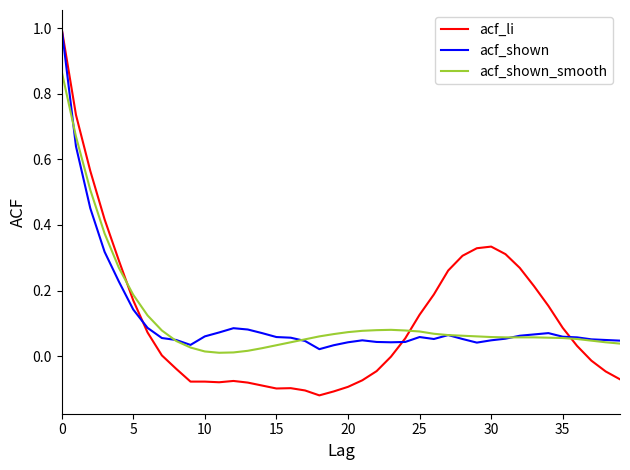

Which series has the largest range (max minus min)?

acf_li